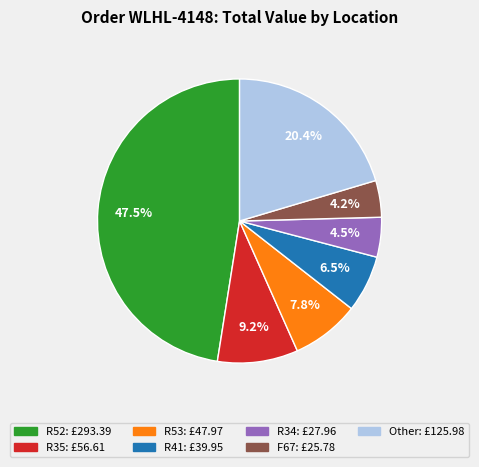

How many segments does this pie chart have?

7